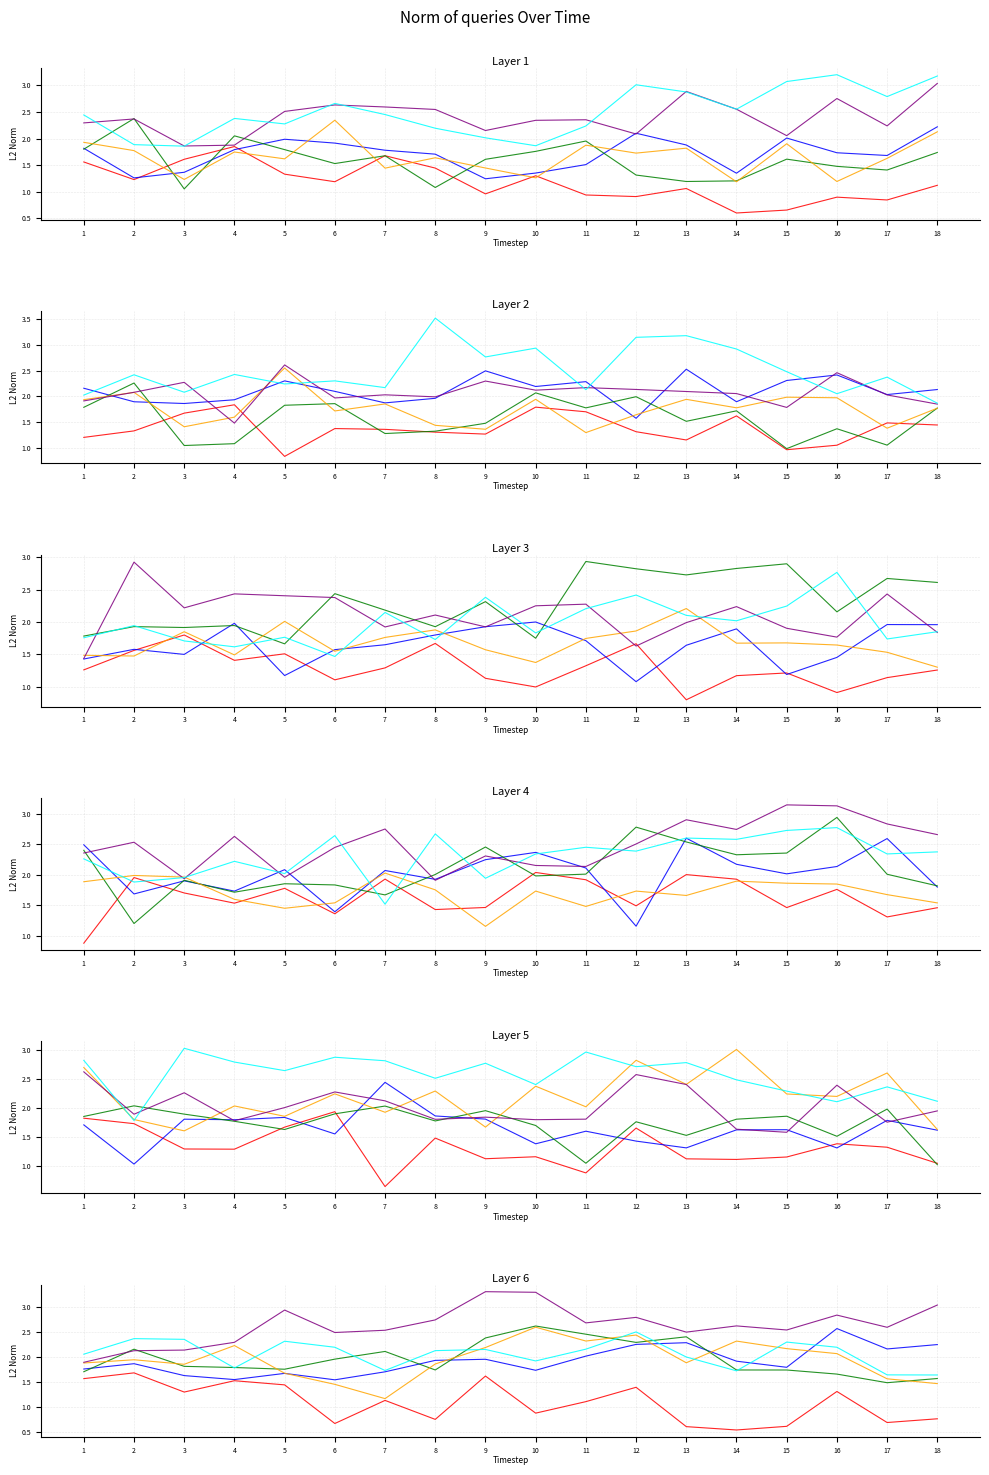

Rank the series at 14 from lowest to highest value.

Row 1, Row 6, Row 3, Row 2, Row 4, Row 5